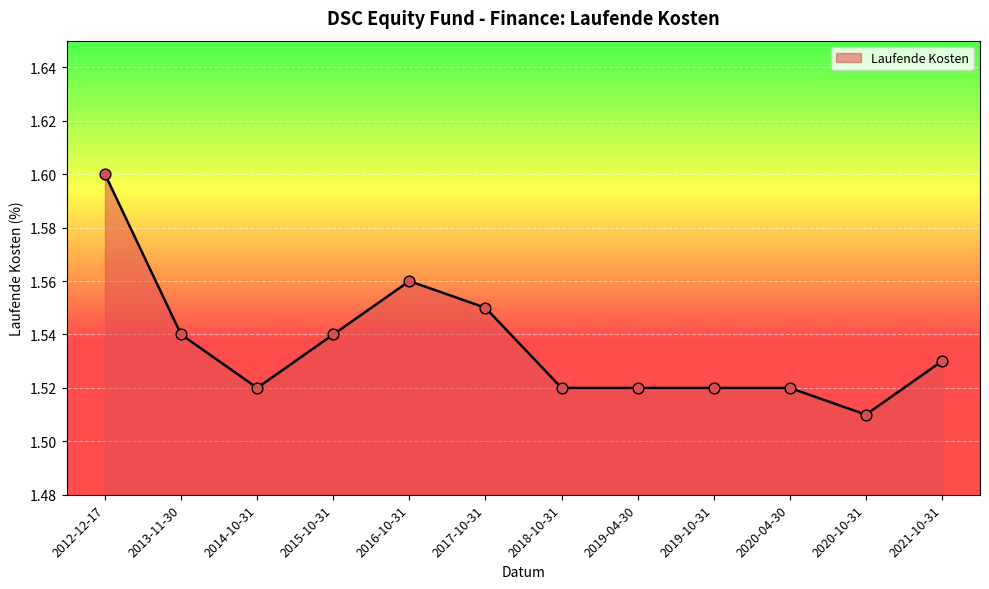

What is the ratio of the value at 2015-10-31 to the value at 2014-10-31?

1.0